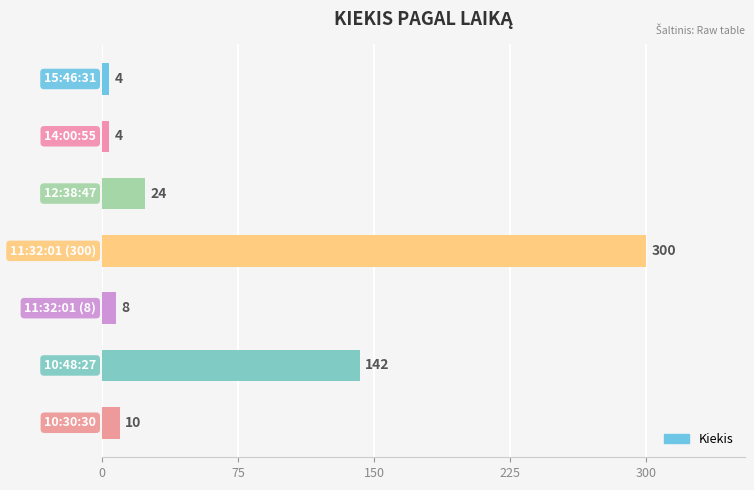

What is the sum of all values?

492